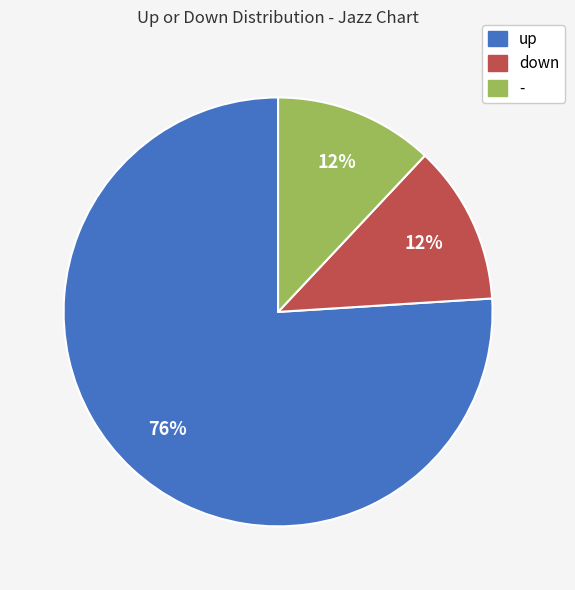

Is the sum of down and up greater than half?

Yes